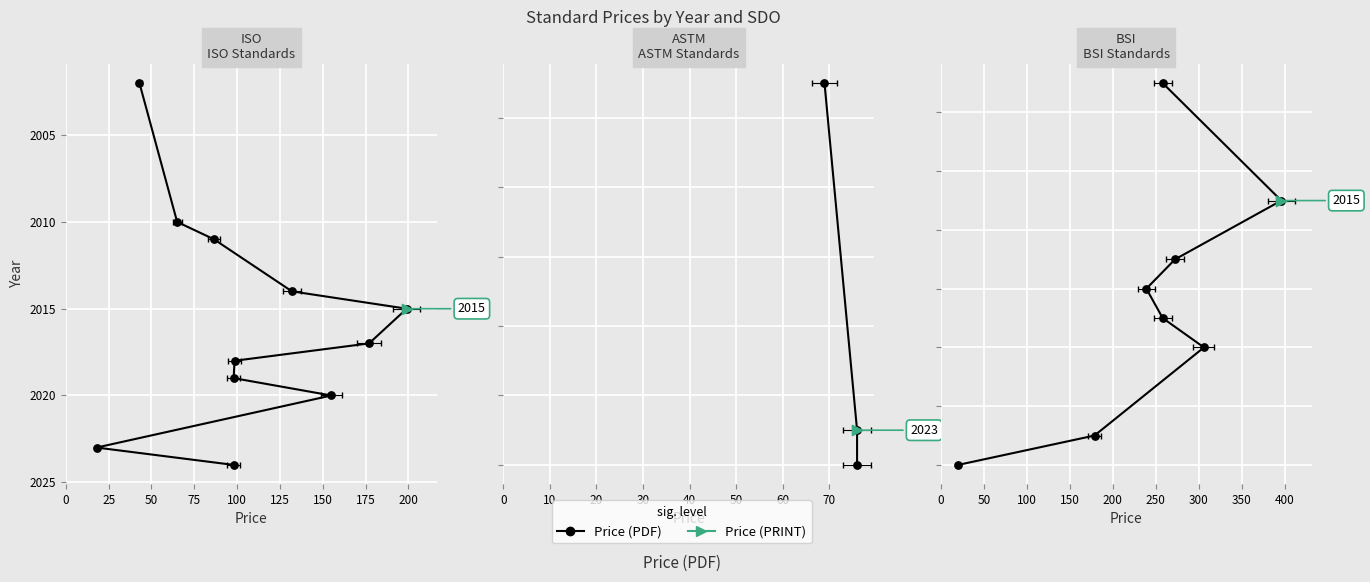

Between 125 and 175, which is larger?

175